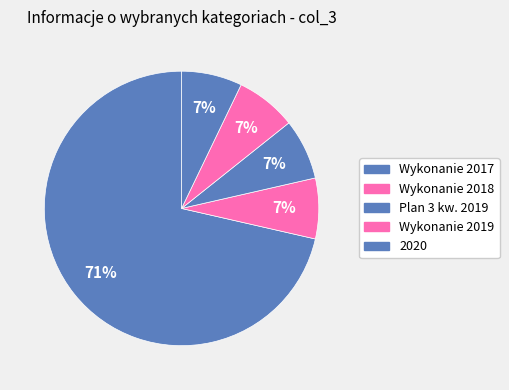

How many slices are in this pie chart?

5